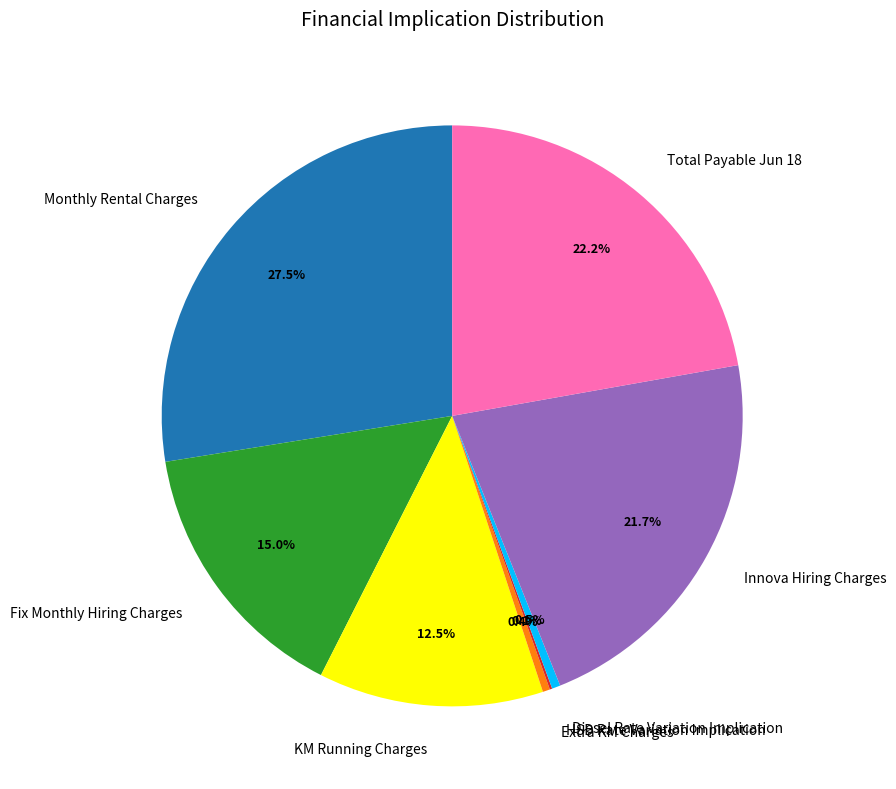

What is the ratio of the value at Diesel Rate Variation Implication to the value at Extra KM Charges?

1.2